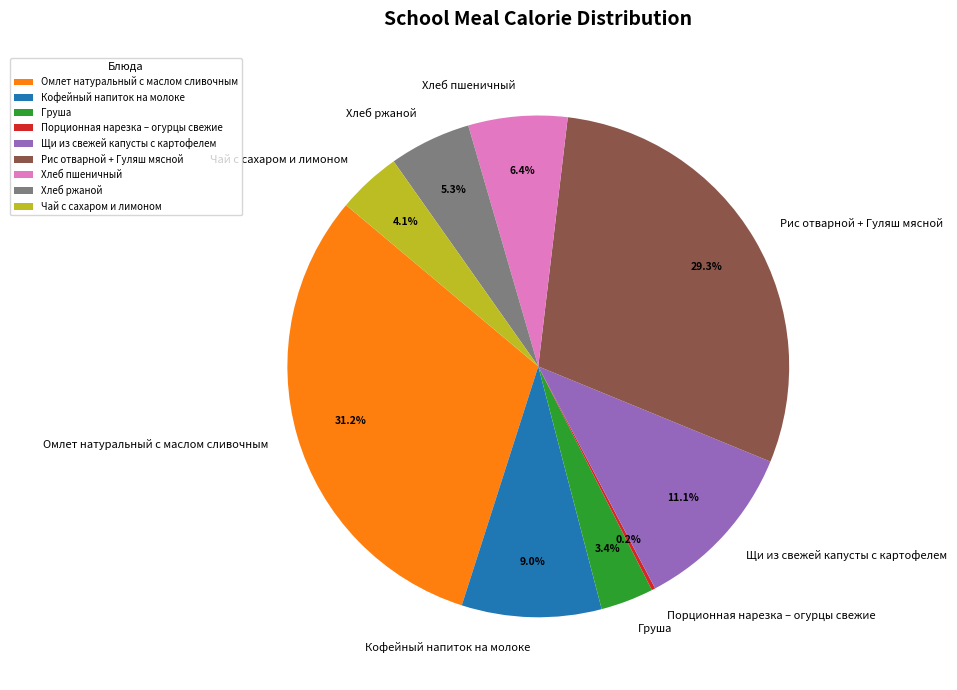

Approximately how many times larger is the value at Груша compared to Хлеб пшеничный?

0.5